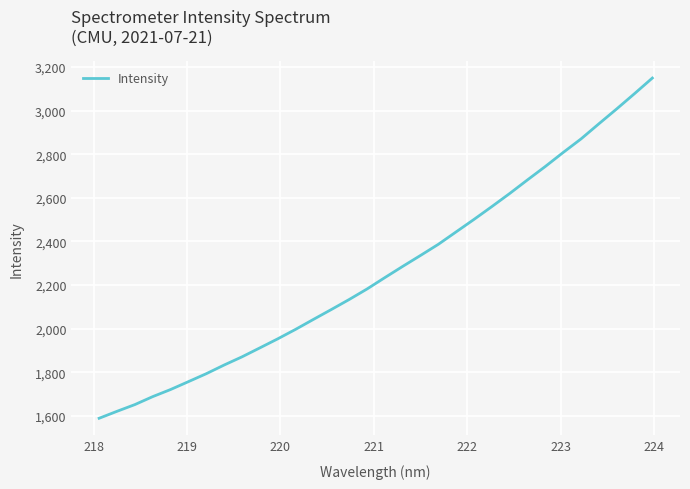

What is the difference between the maximum and minimum values?

1559.4